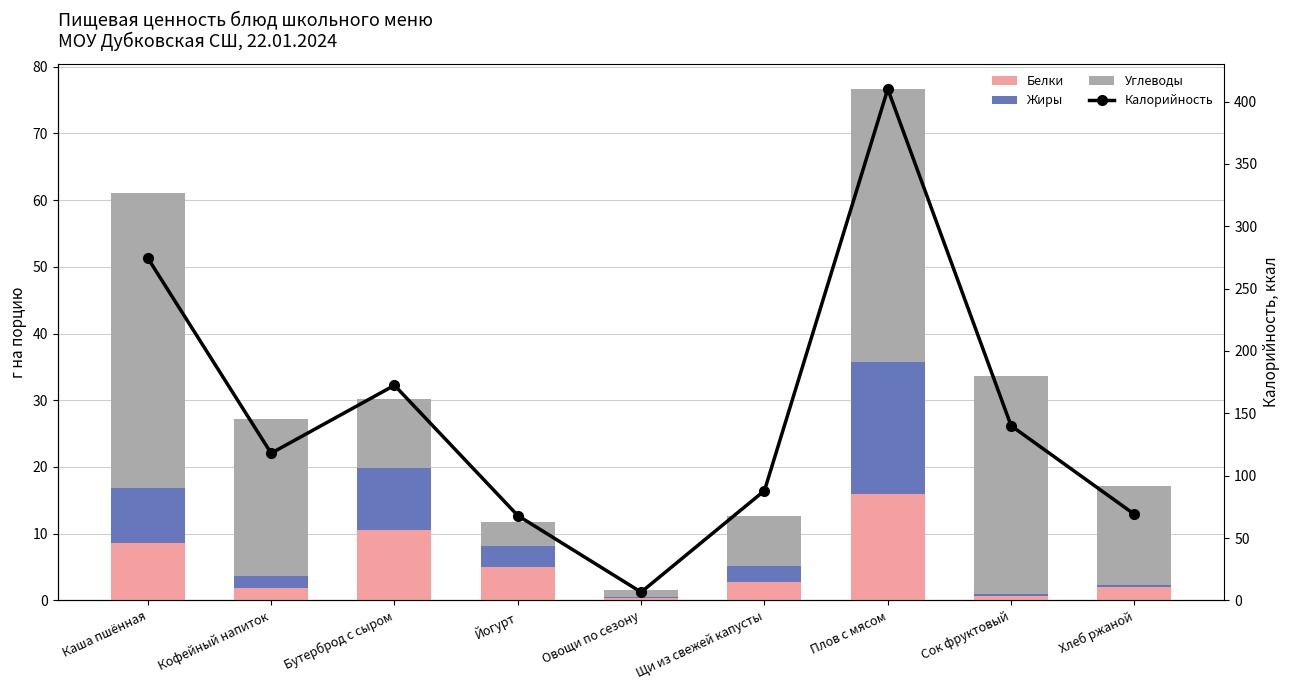

What is the difference between the maximum and minimum values in the Белки series?

15.6